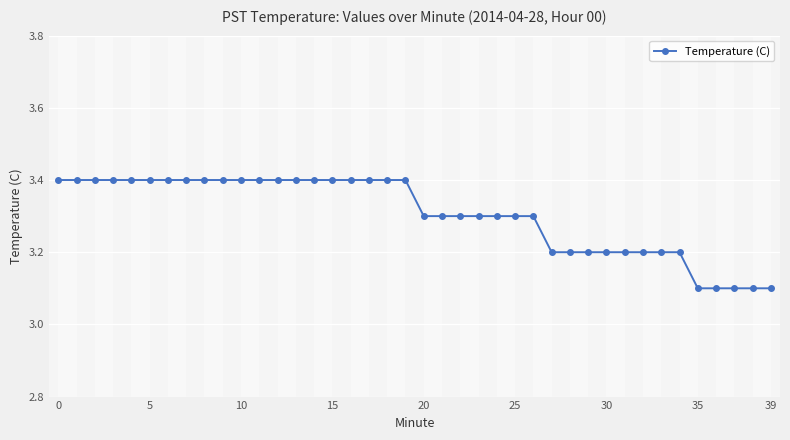

How many values are between 3 and 4?

40